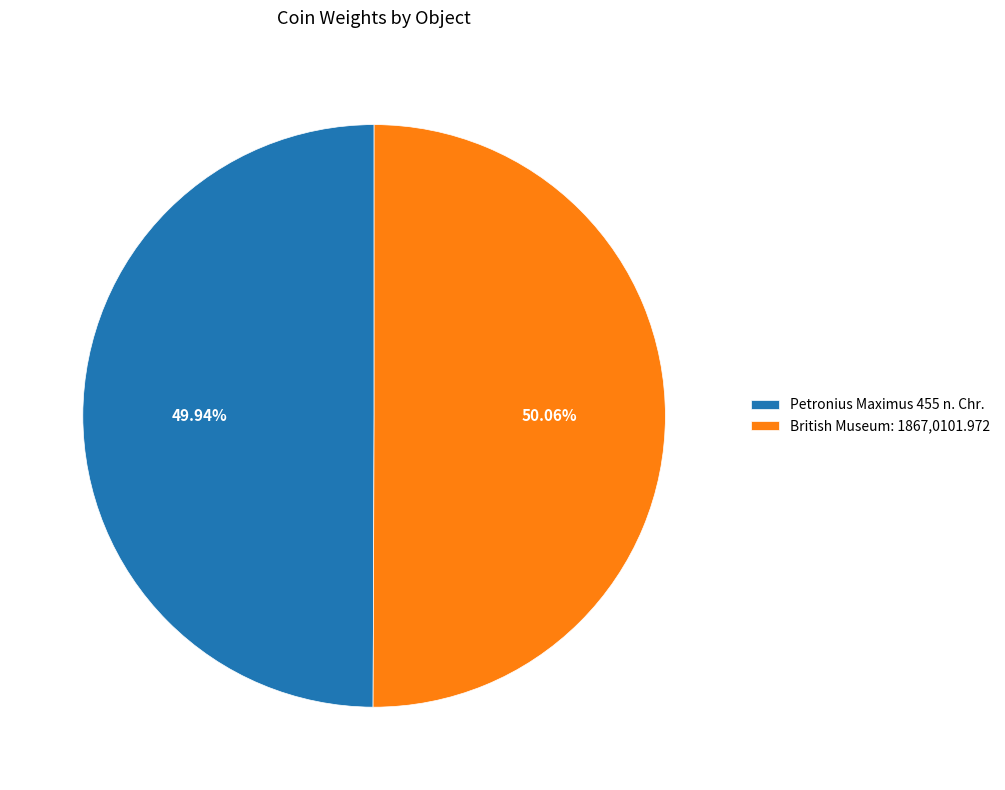

Is there a majority slice in this chart?

Yes